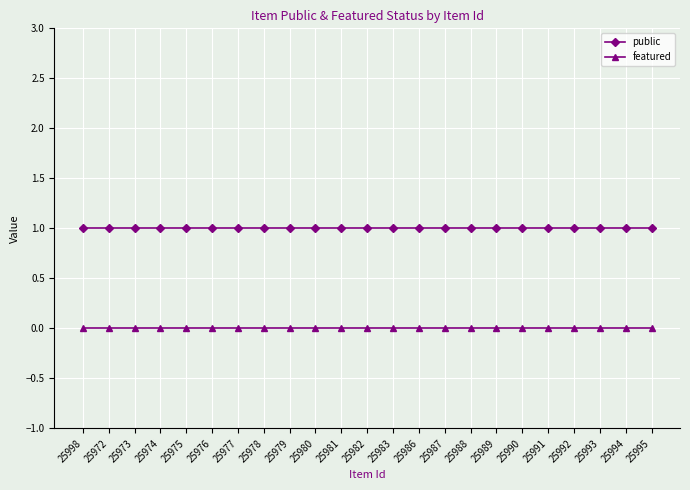

What are all the series names shown in the legend?

public, featured